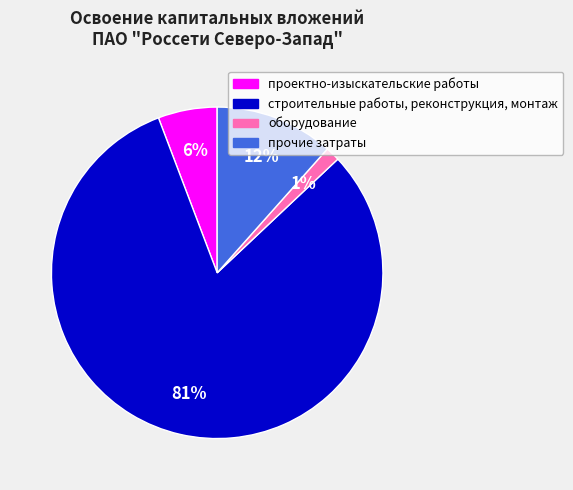

To the nearest percent, what percentage of the pie is строительные работы, реконструкция, монтаж?

81%